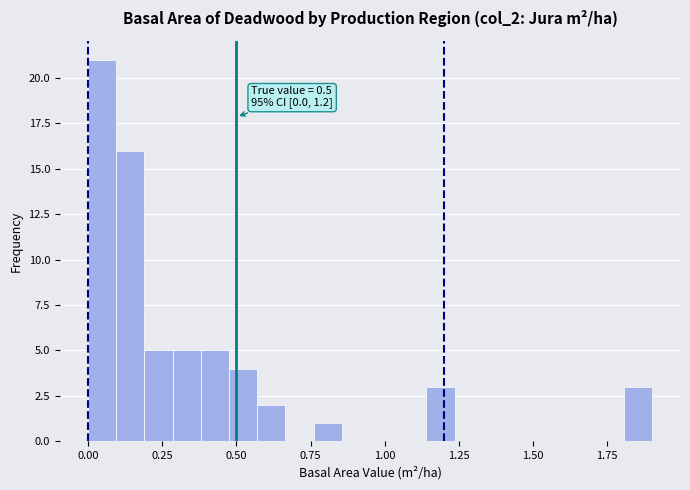

Around what value on the x-axis is the tallest bar? Give the approximate position of its centre, as read against the axis.

0.05